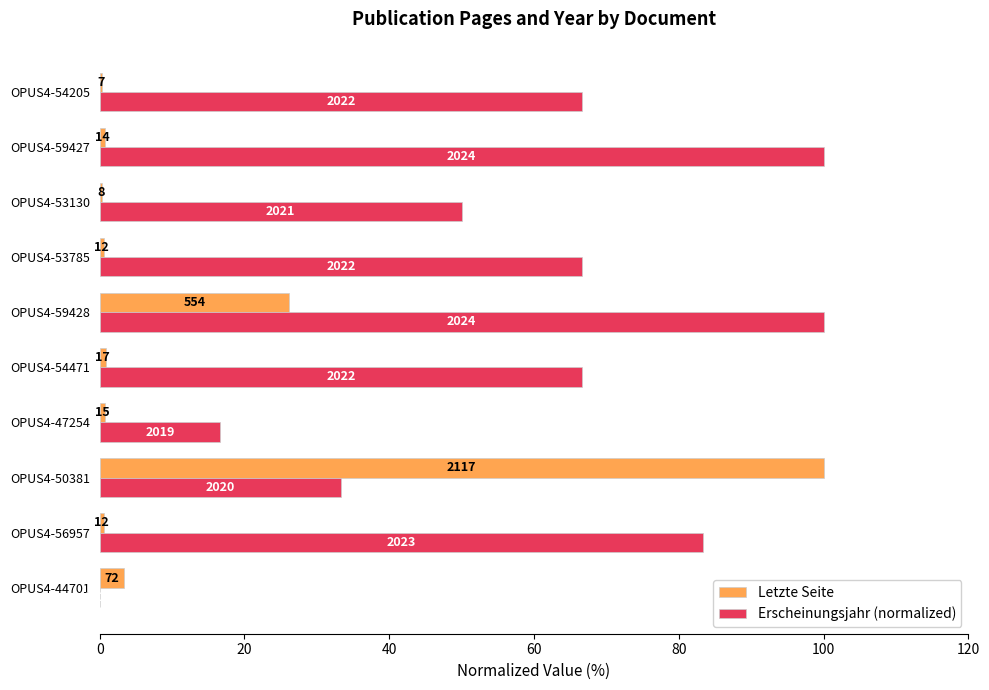

Which series has the largest total across all categories?

Erscheinungsjahr (normalized)